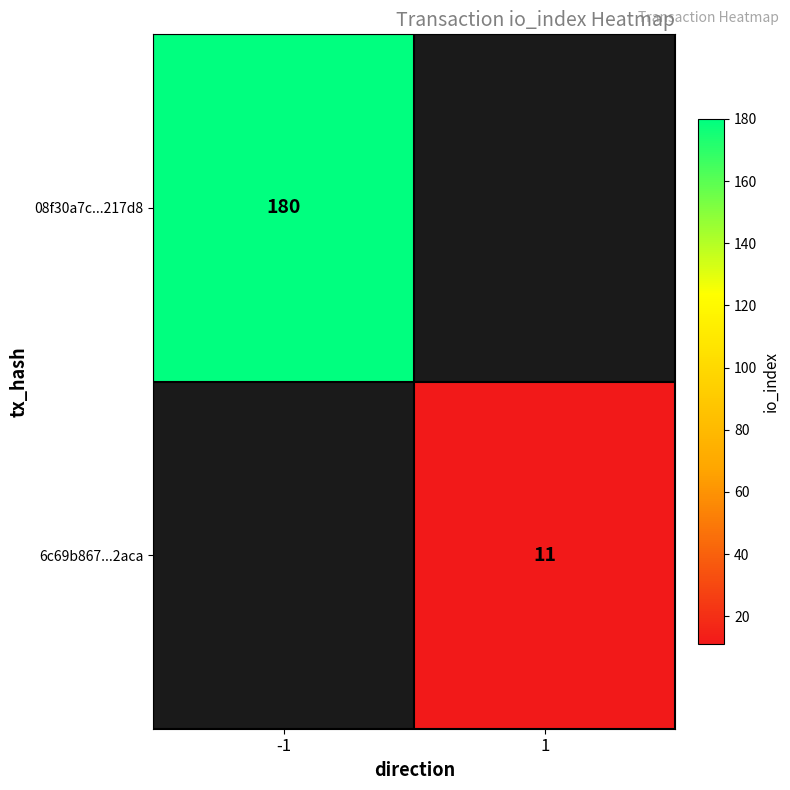

What is the smallest value displayed?

11.0